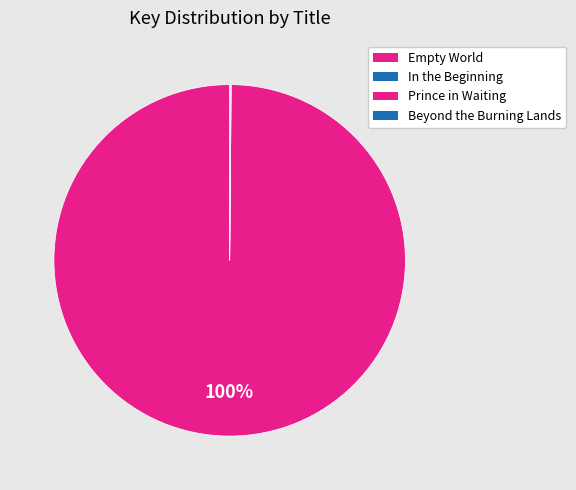

Between Beyond the Burning Lands and Empty World, which is larger?

Empty World